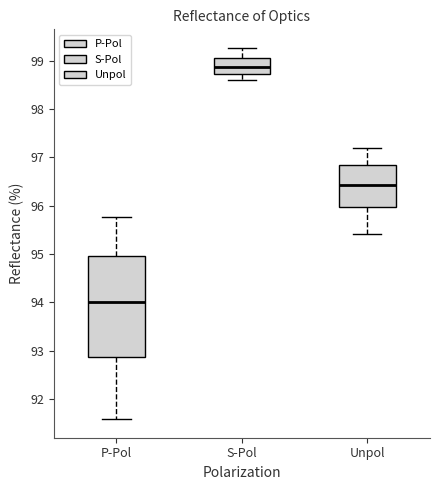

Which box's median line is the lowest?

P-Pol